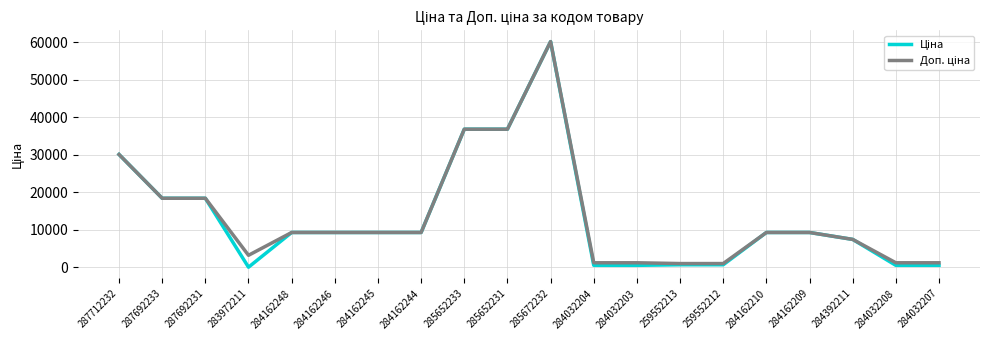

How many lines are shown in the chart?

2